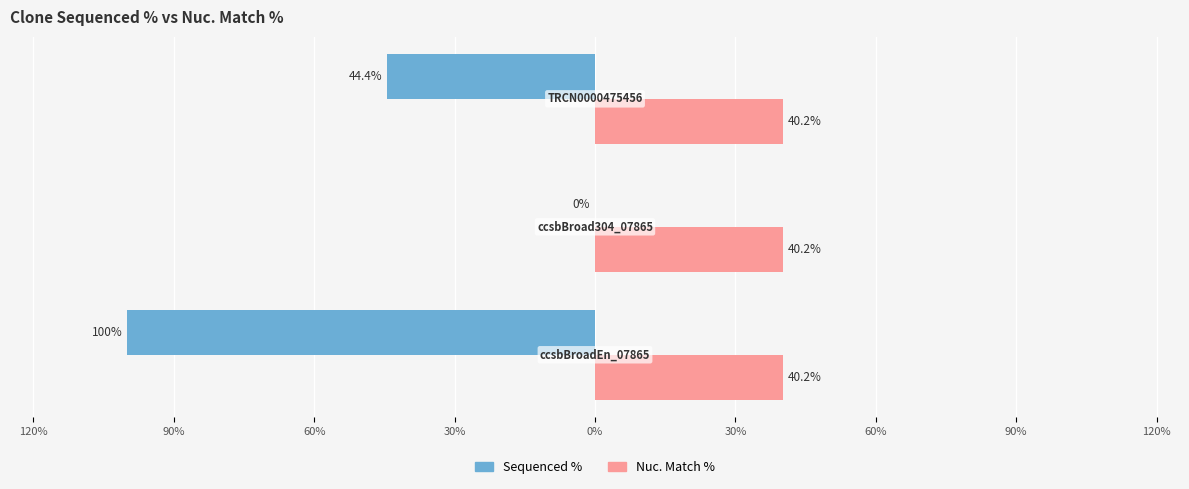

What are all the series names shown in the legend?

Sequenced %, Nuc. Match %